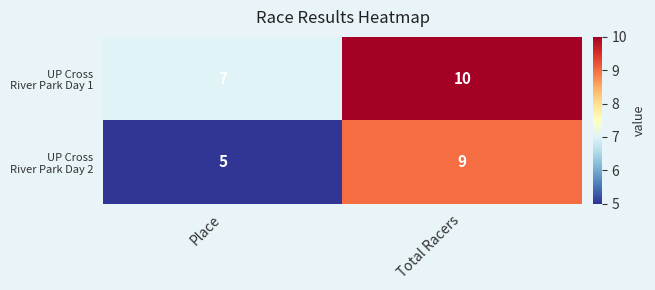

At which category is the sum across all series the highest?

Total Racers